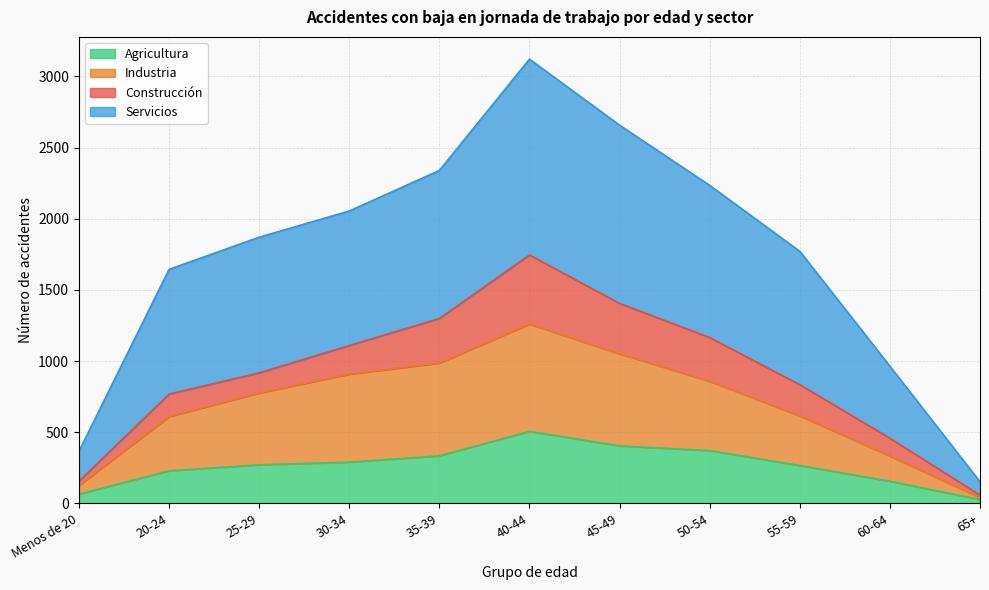

At which category is the sum across all series the highest?

40-44